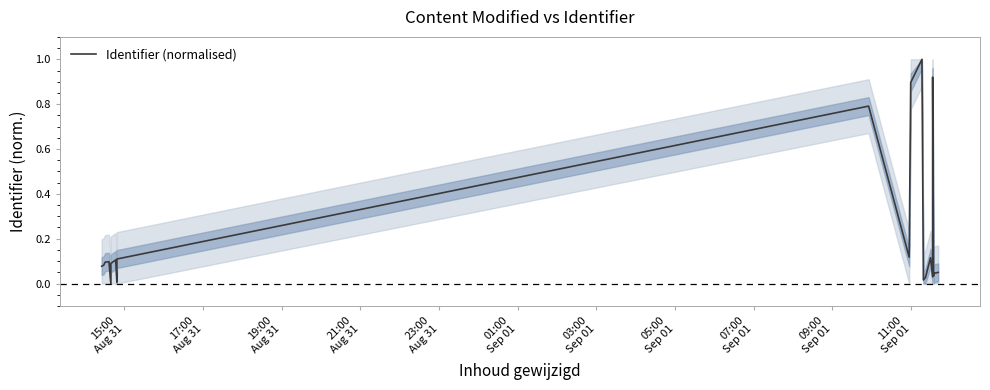

What is the label of the 17th point from the right?

01:00
Sep 01